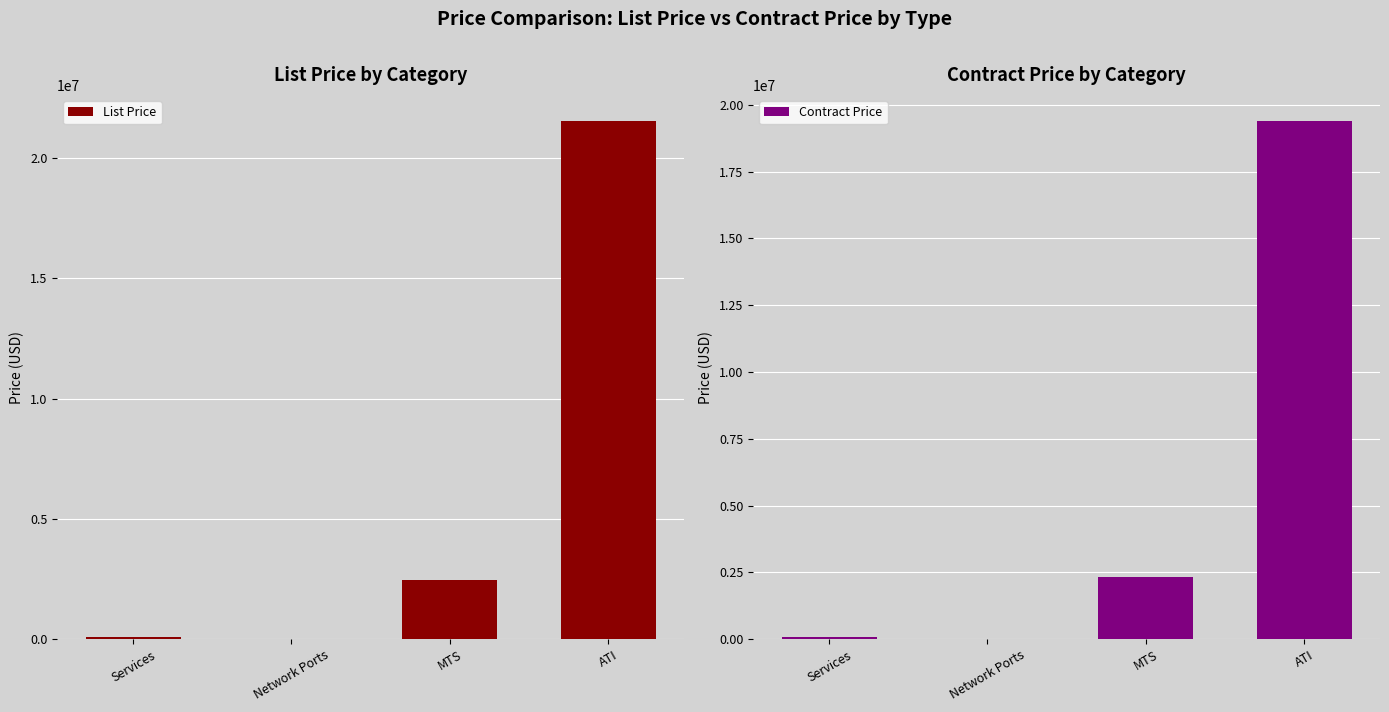

At which label does Contract Price reach its peak?

ATI